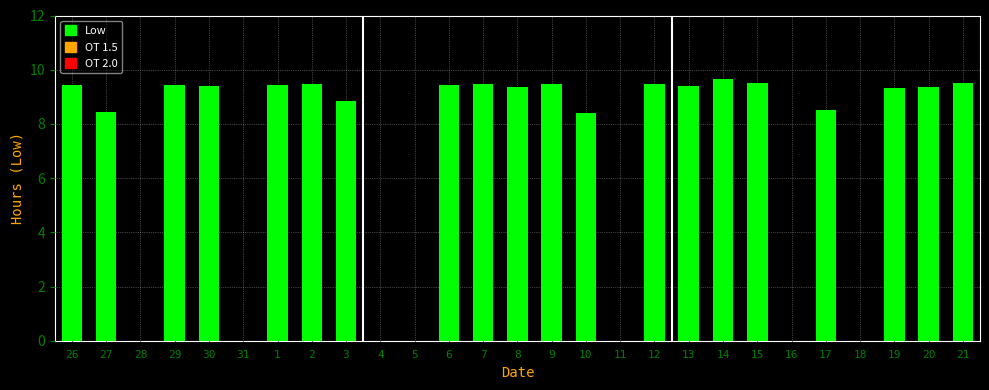

The value at 26 is 9.4. True or false?

True